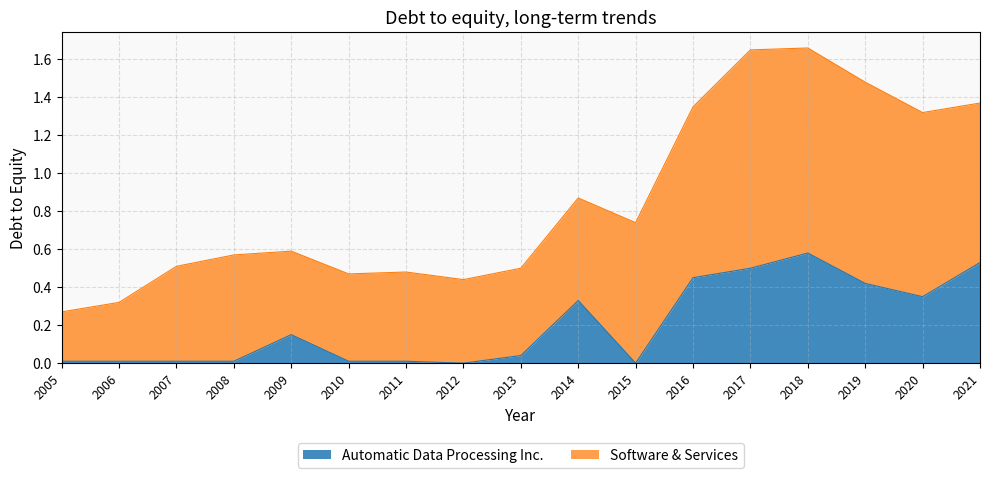

Rank the categories by value from highest to lowest.

2018, 2021, 2017, 2016, 2019, 2020, 2014, 2009, 2013, 2005, 2006, 2007, 2008, 2010, 2011, 2012, 2015